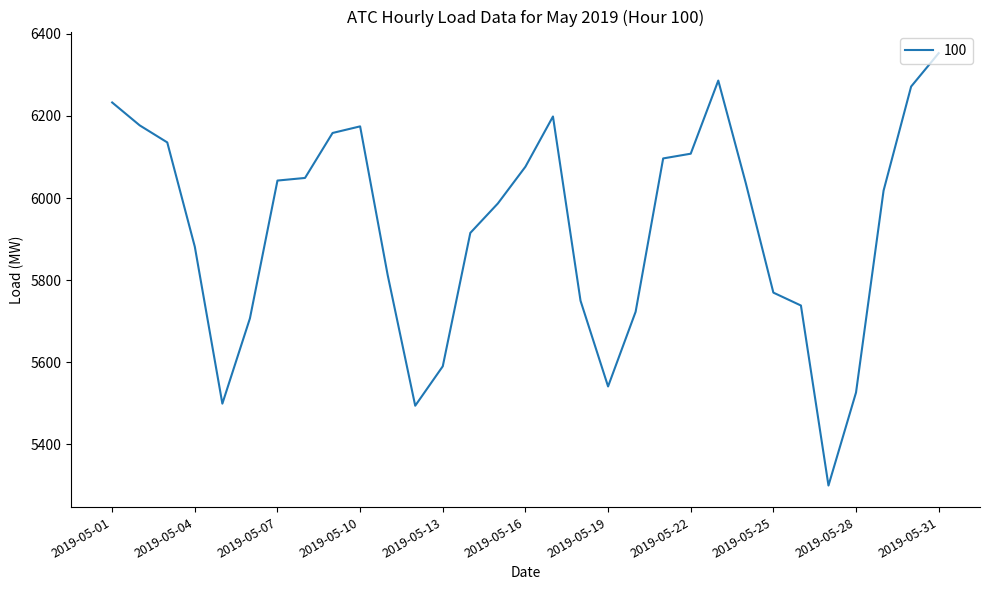

What is the smallest value displayed?

5299.6